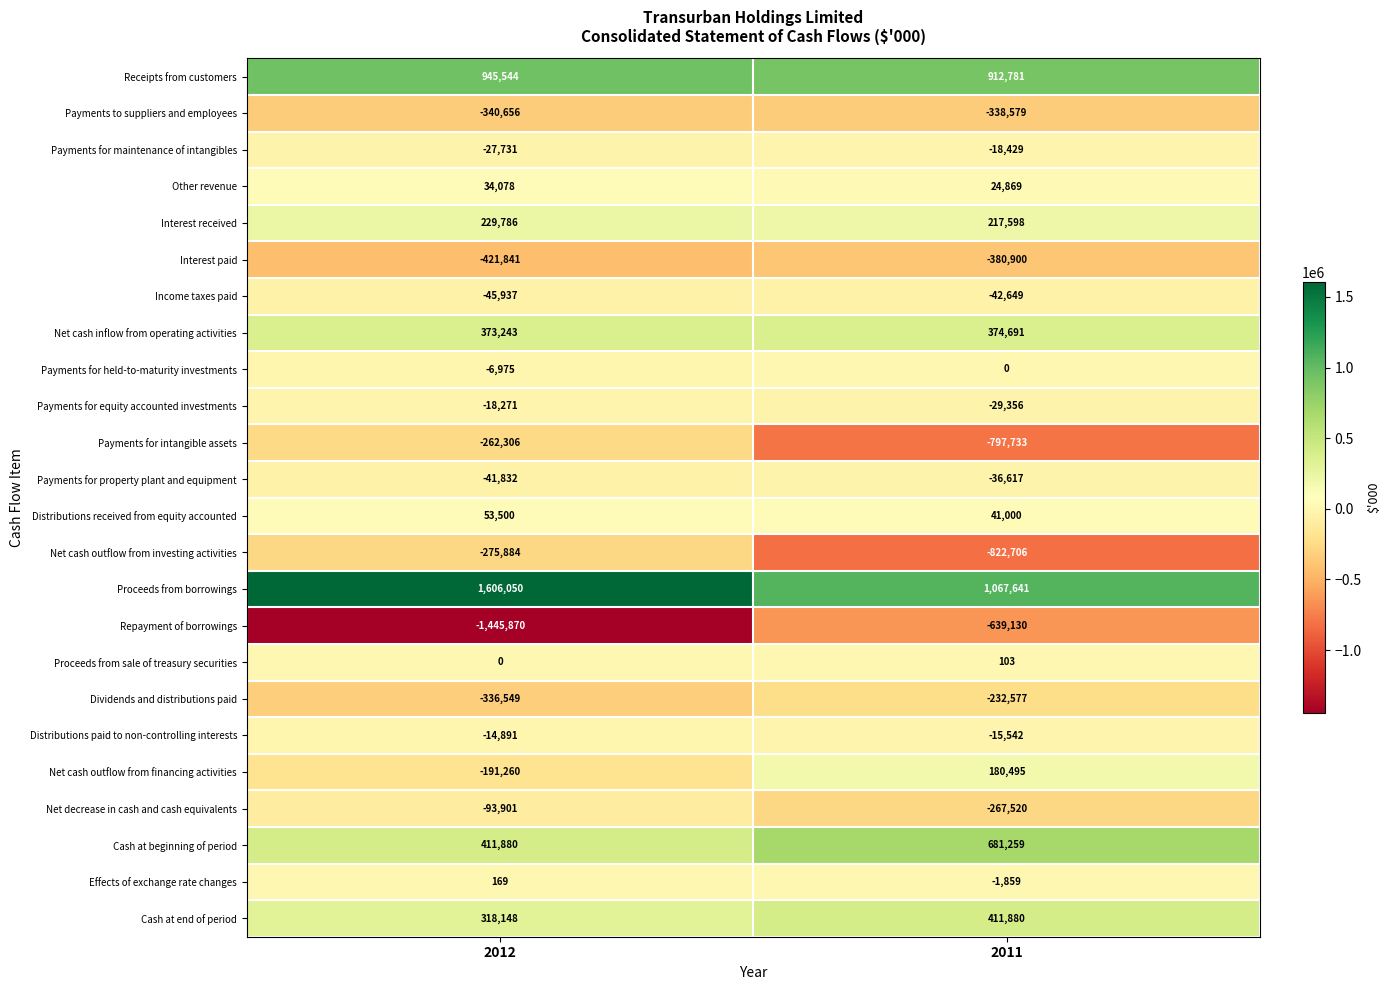

How many distinct data groups are displayed?

24